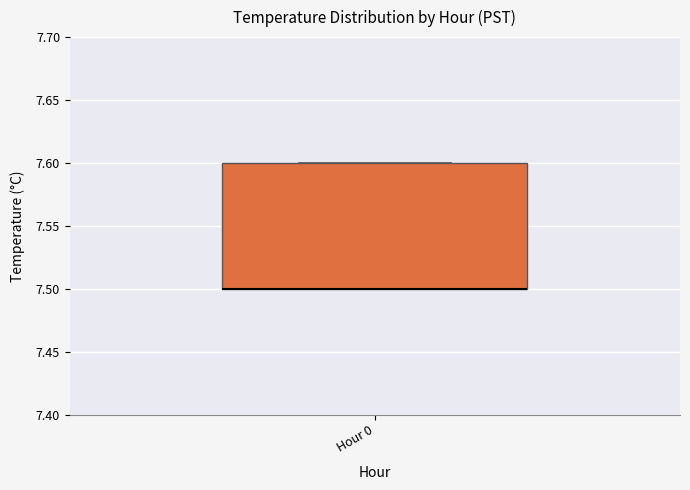

Read this box plot against the y-axis: the position of the median line, the range covered by the box, and the ends of both whiskers. The values are not printed on the chart, so give them approximately, as read against the axis.

median 7.5 (drawn on the box's lower edge), box 7.5 to 7.6, whiskers 7.5 to 7.6